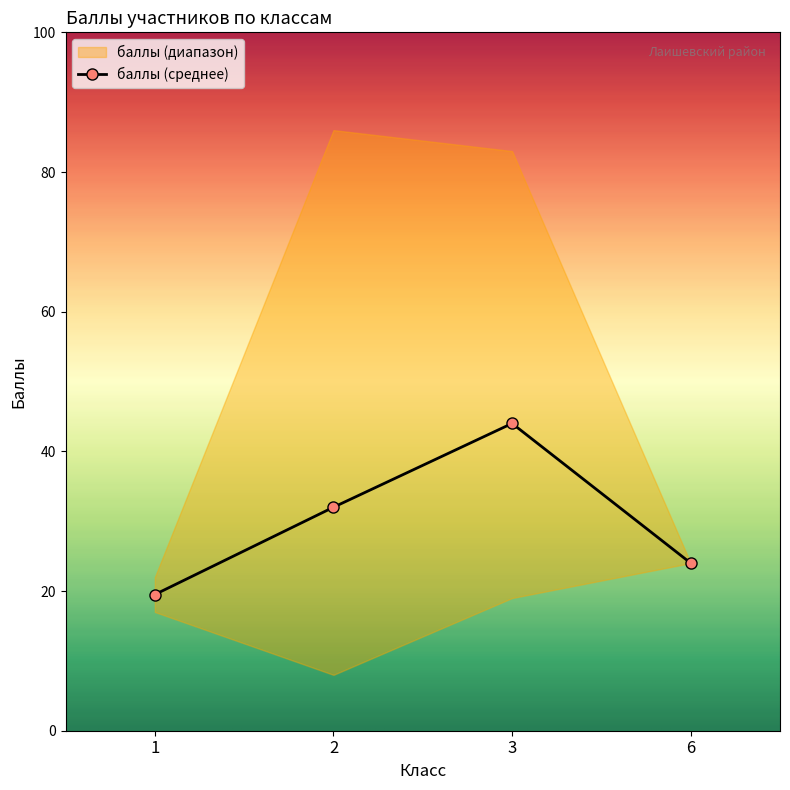

List the labels in order of баллы (среднее) value, smallest first.

1, 6, 2, 3